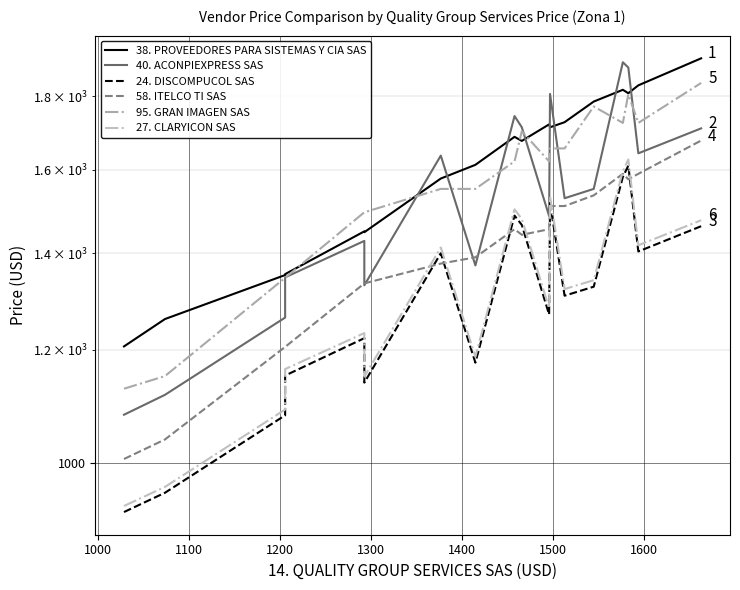

Rank the series by their maximum value, from lowest to highest.

24. DISCOMPUCOL SAS, 27. CLARYICON SAS, 58. ITELCO TI SAS, 95. GRAN IMAGEN SAS, 40. ACONPIEXPRESS SAS, 38. PROVEEDORES PARA SISTEMAS Y CIA SAS